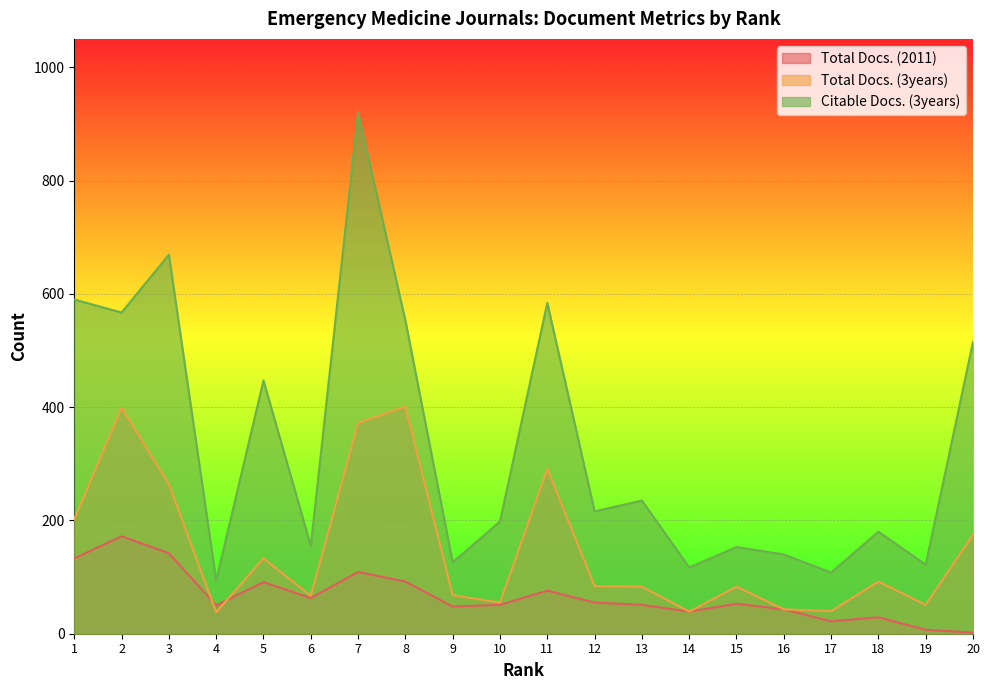

What is the difference between the second highest and second lowest values in the Citable Docs. (3years) series?

561